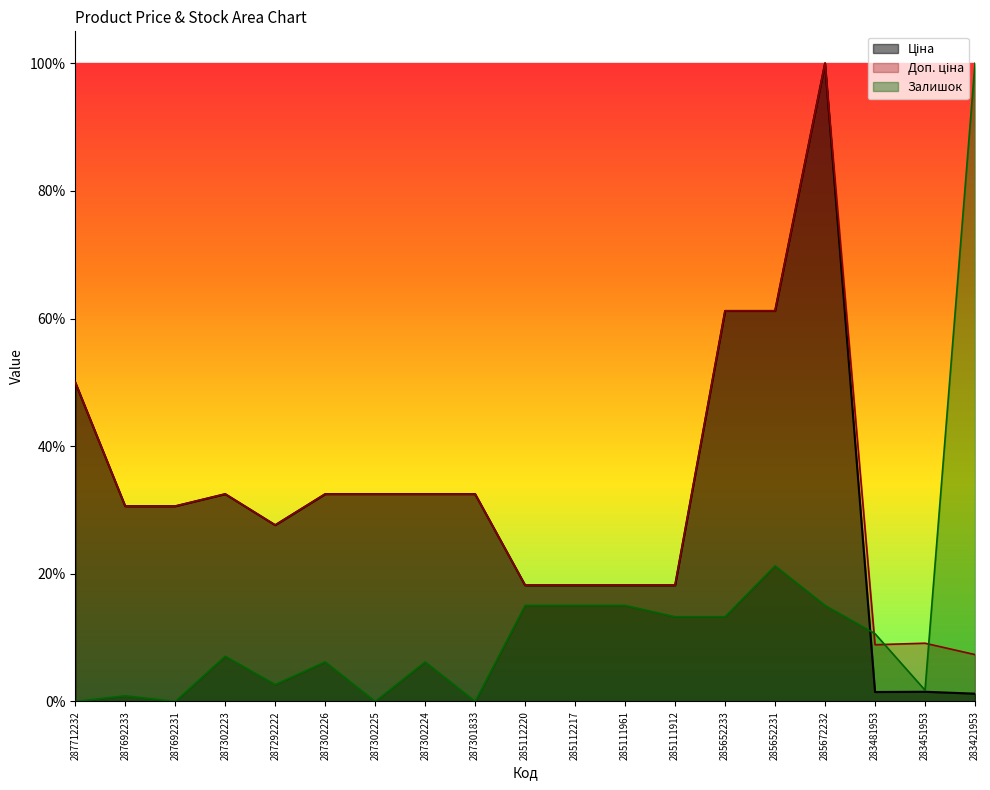

Which series ends up on top after the final intersection of Ціна and Залишок?

Залишок